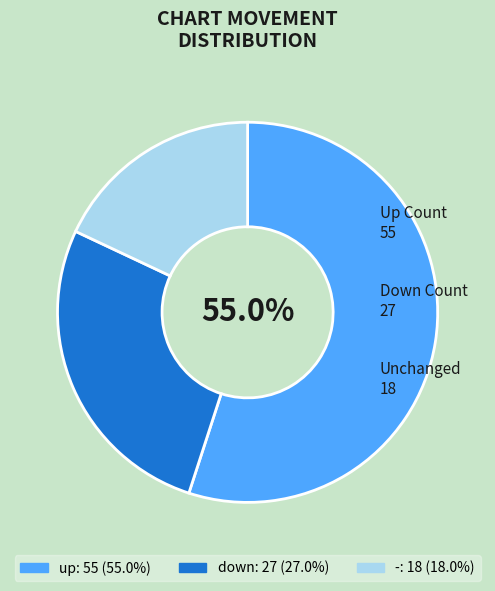

Is the sum of - and down greater than half?

No